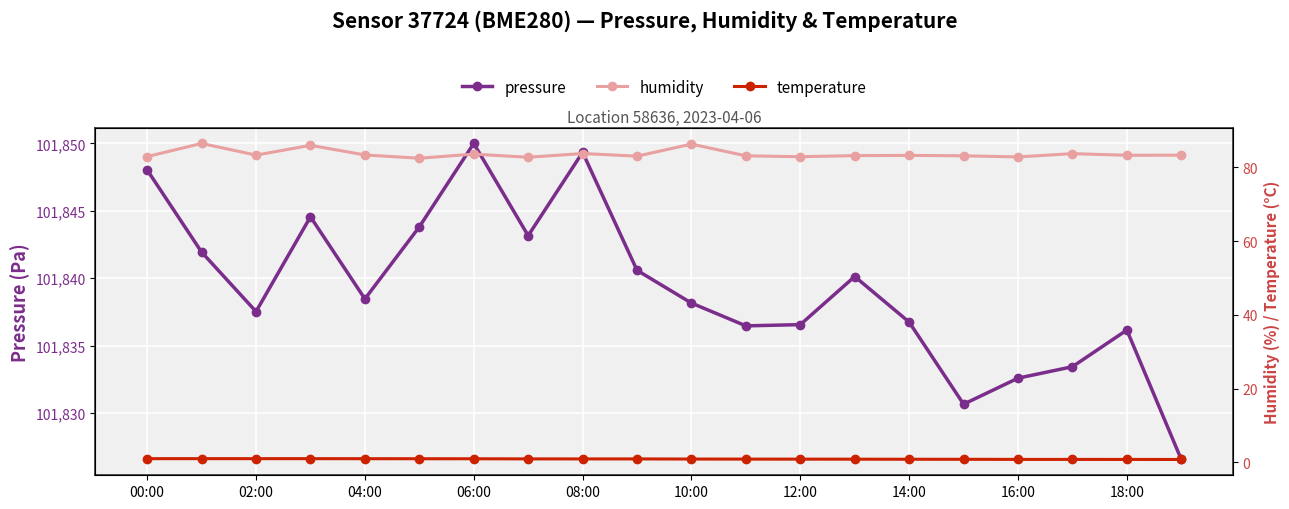

What is the difference between the maximum and minimum values in the humidity series?

4.0